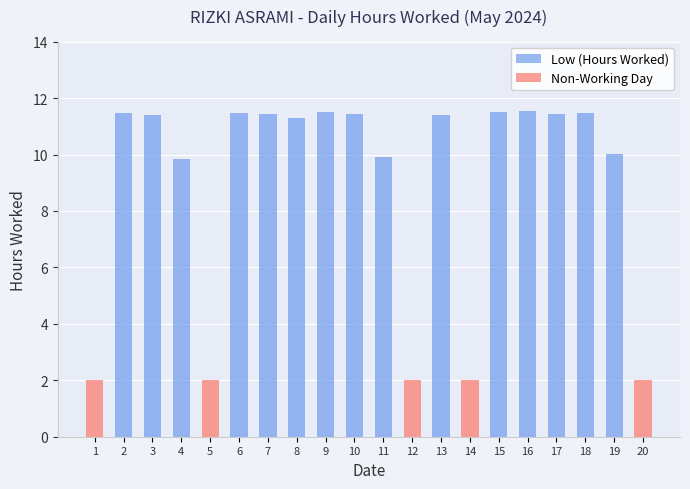

Rank the categories by Low (Hours Worked) value from lowest to highest.

1, 5, 12, 14, 20, 4, 11, 19, 8, 3, 13, 10, 17, 7, 18, 2, 6, 15, 9, 16